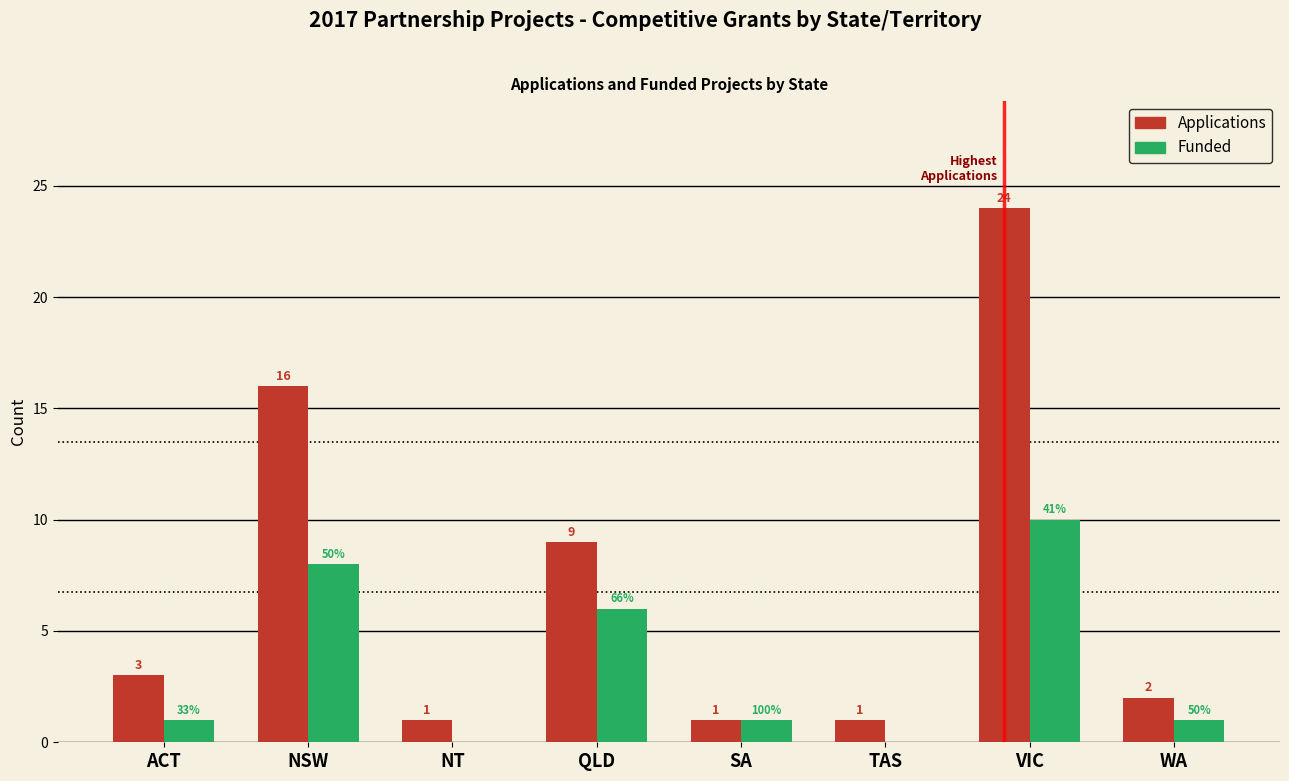

Reading right to left, transcribe all the data shown in this chart.

Applications: WA=2	VIC=24	TAS=1	SA=1	QLD=9	NT=1	NSW=16	ACT=3
Funded: WA=1	VIC=10	TAS=0	SA=1	QLD=6	NT=0	NSW=8	ACT=1